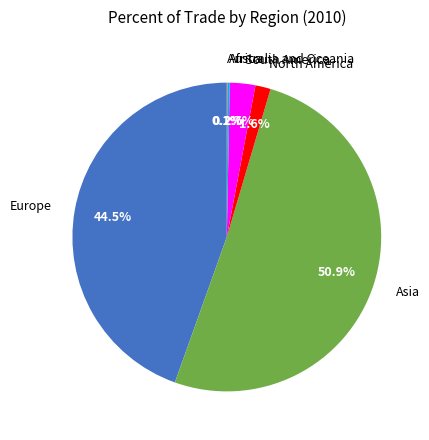

Combined, do South America and North America account for over 50%?

No